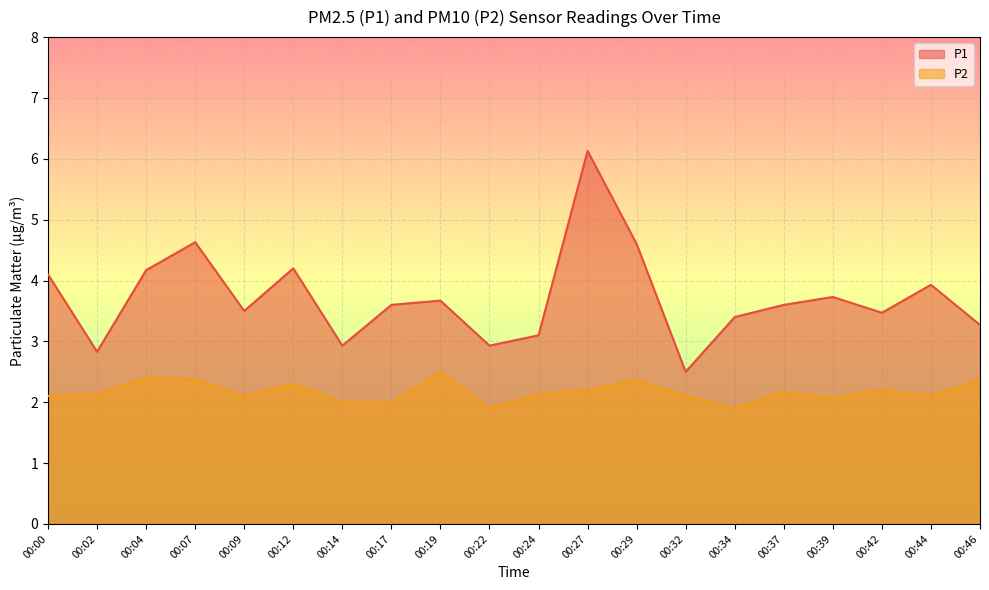

What is the value of the P2 point at the 11th from the left?

2.1